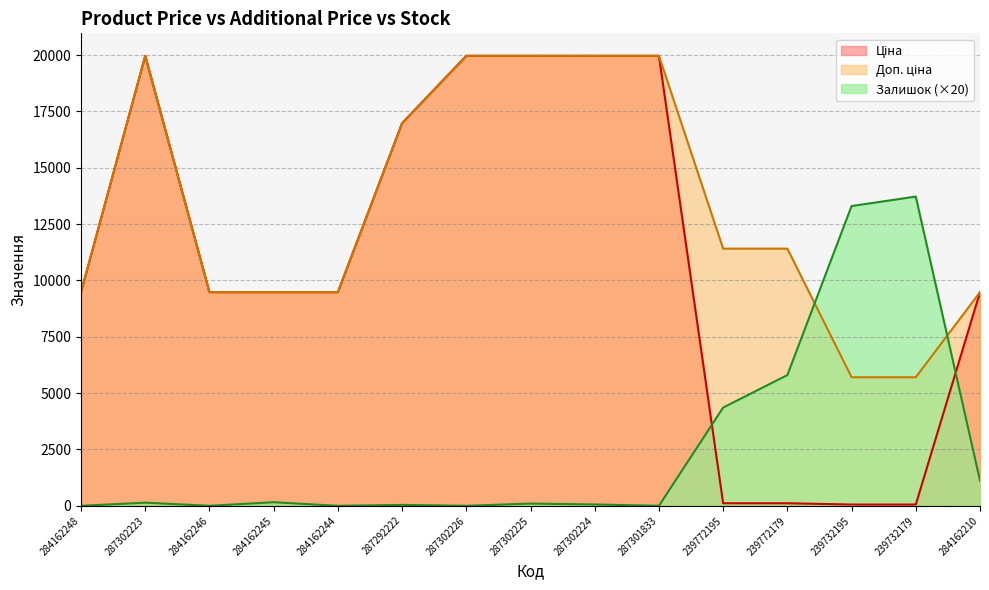

Reading right to left, extract all data points from this chart.

Ціна: 9480.1	57.0	57.0	114.1	114.1	19964.2	19964.2	19964.2	19964.2	16976.3	9480.1	9480.1	9480.1	19964.2	9480.1
Доп. ціна: 9480.1	5705.0	5705.0	11410.0	11410.0	19964.2	19964.2	19964.2	19964.2	16976.3	9480.1	9480.1	9480.1	19964.2	9480.1
Залишок: 1120.0	13720.0	13300.0	5800.0	4360.0	0.0	60.0	100.0	0.0	40.0	0.0	160.0	0.0	140.0	0.0